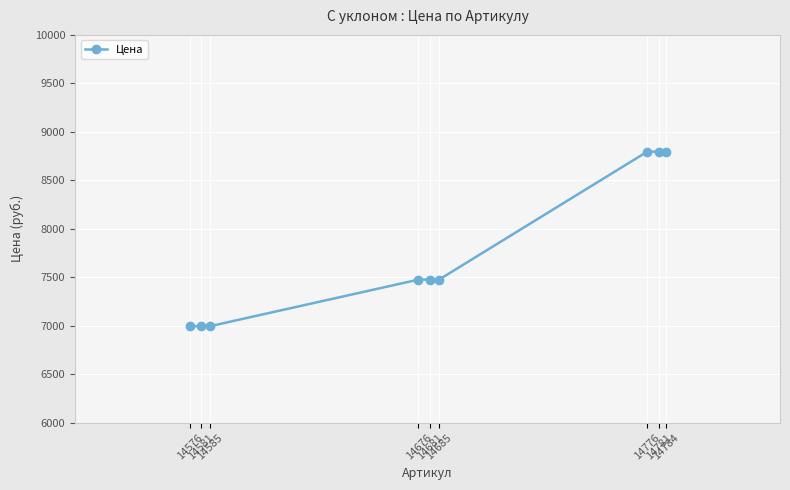

Is it true that the value at 14685 is 10019?

False